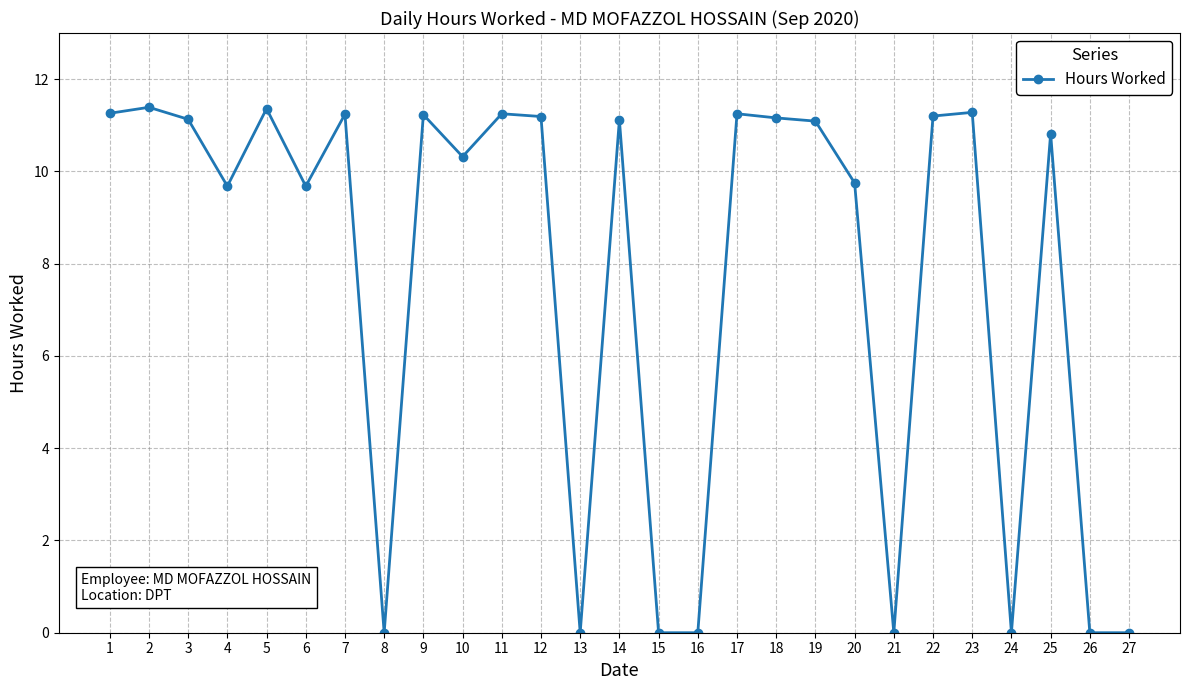

True or false: there are more than 2 points higher than both neighbors.

True